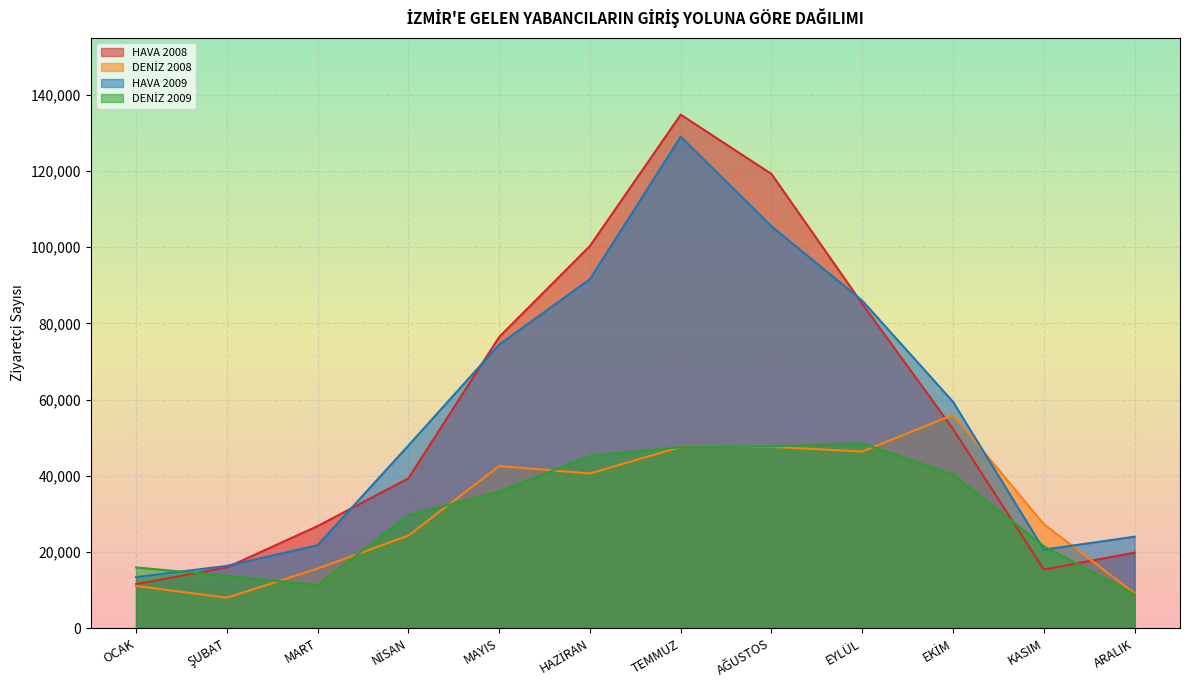

How many lines are shown in the chart?

4